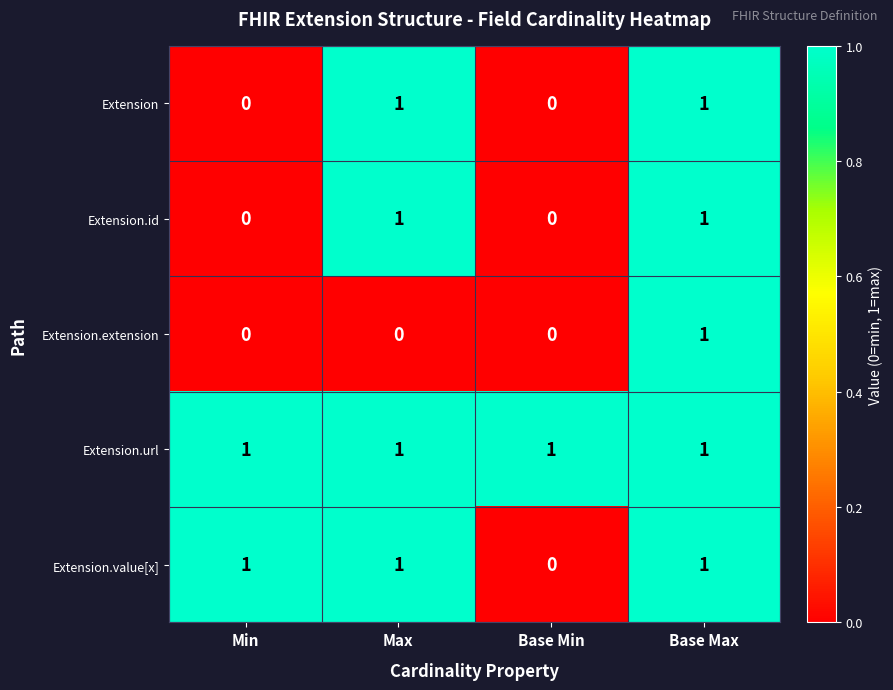

The Extension.url series shows 2 at Base Max. True or false?

False